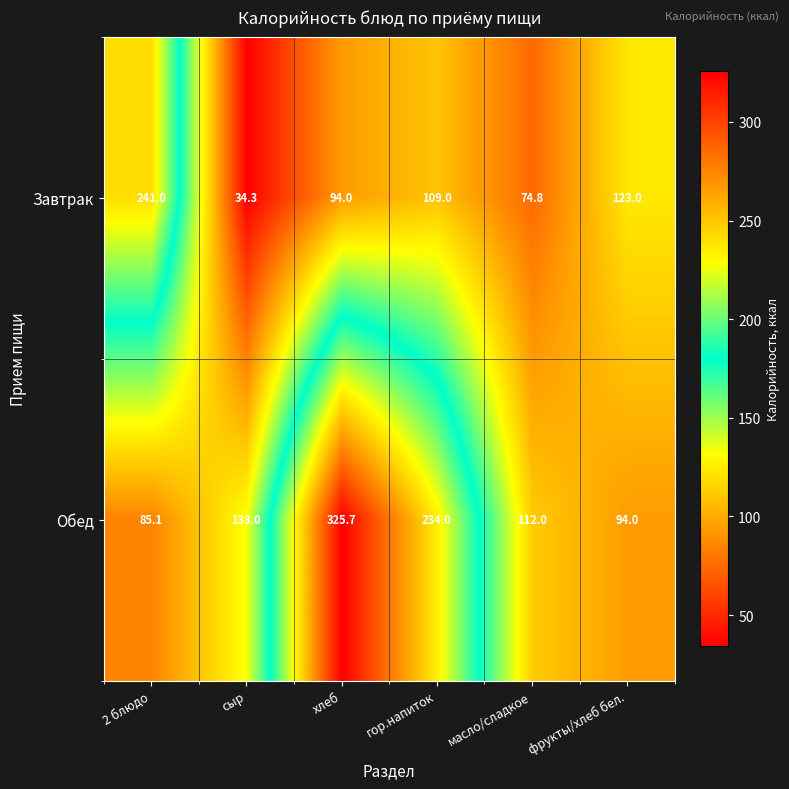

Which series changed the most between хлеб and масло/сладкое?

Обед